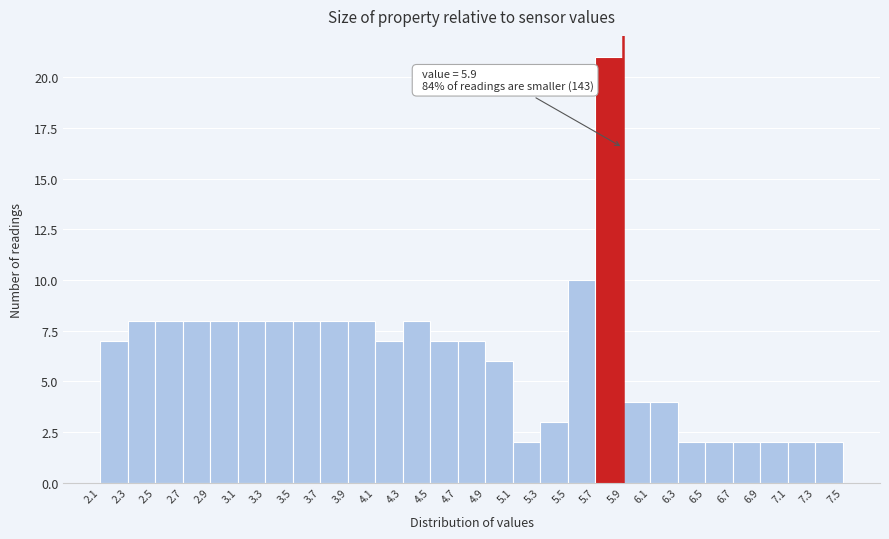

Over which range of the x-axis is the bar tallest?

5.7 to 5.9